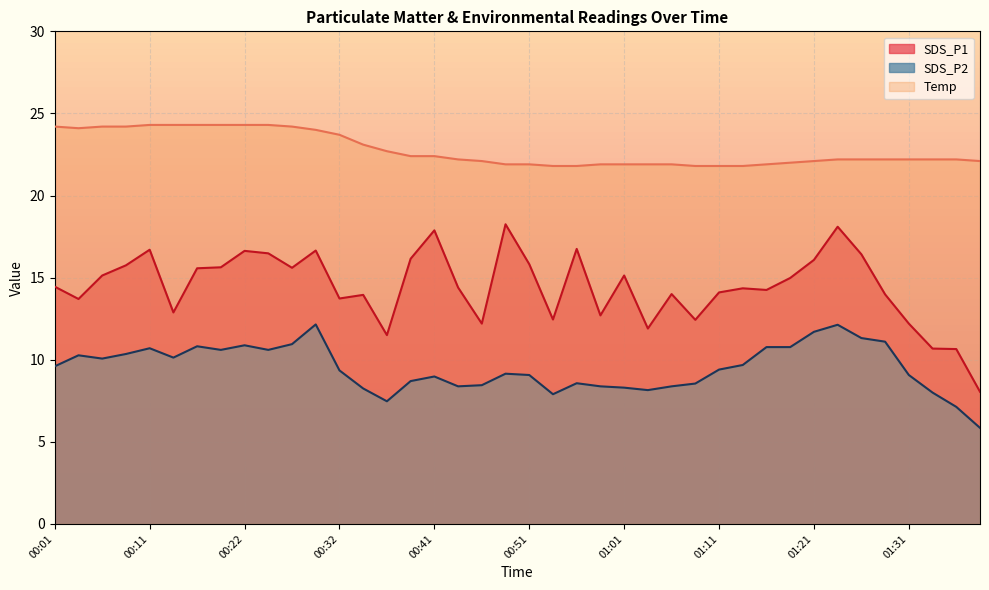

The value of SDS_P1 at 00:49 is 32.0. True or false?

False